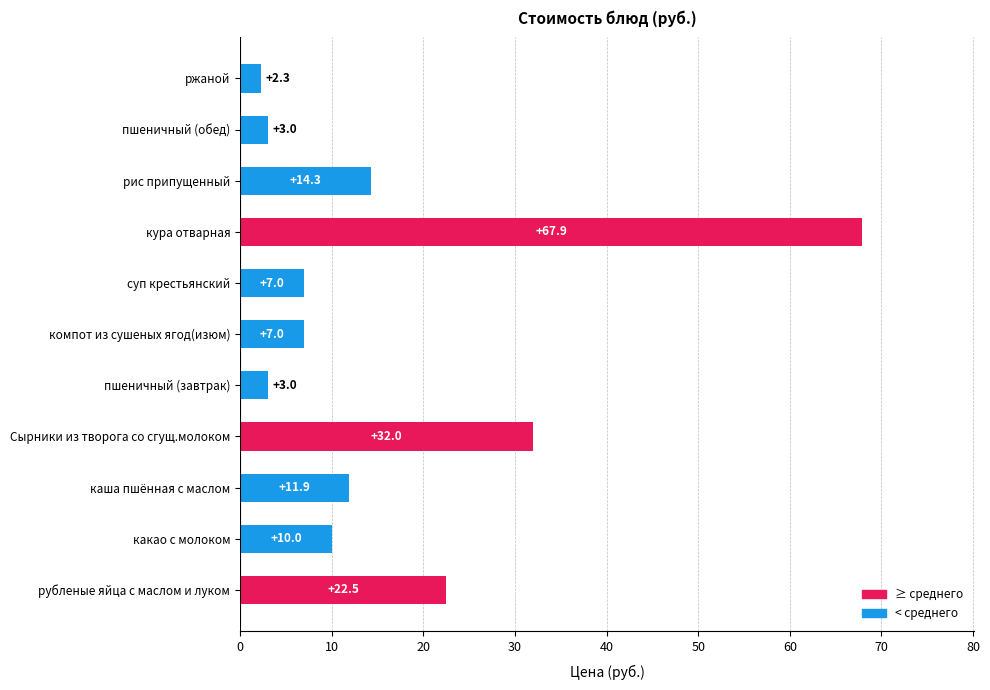

The chart shows a value of 7.0 at суп крестьянский. True or false?

True